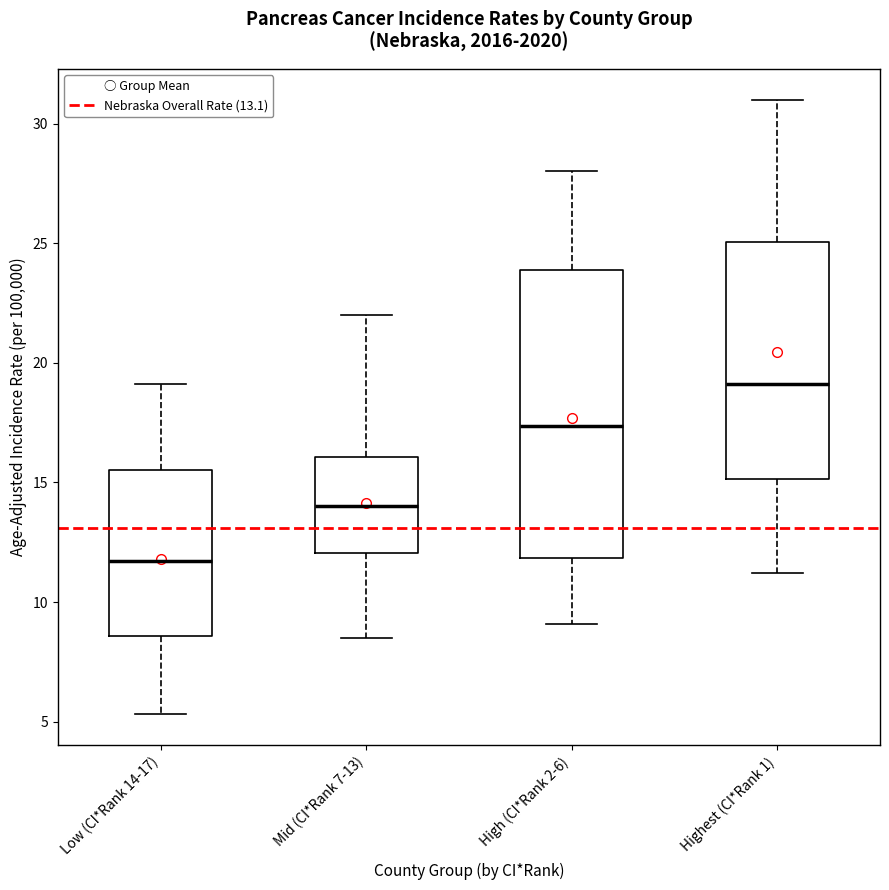

Reading left to right, transcribe this box plot: for each box, give where its median line is, the range the box spans, and where its two whiskers end, as read against the y-axis. The values are not printed on the chart, so give them approximately, as read against the axis.

Low (CI*Rank 14-17): median 11.5, box 8.5 to 15.5, whiskers 5.5 to 19.0
Mid (CI*Rank 7-13): median 14.0, box 12.0 to 16.0, whiskers 8.5 to 22.0
High (CI*Rank 2-6): median 17.5, box 12.0 to 24.0, whiskers 9.0 to 28.0
Highest (CI*Rank 1): median 19.0, box 15.0 to 25.0, whiskers 11.0 to 31.0